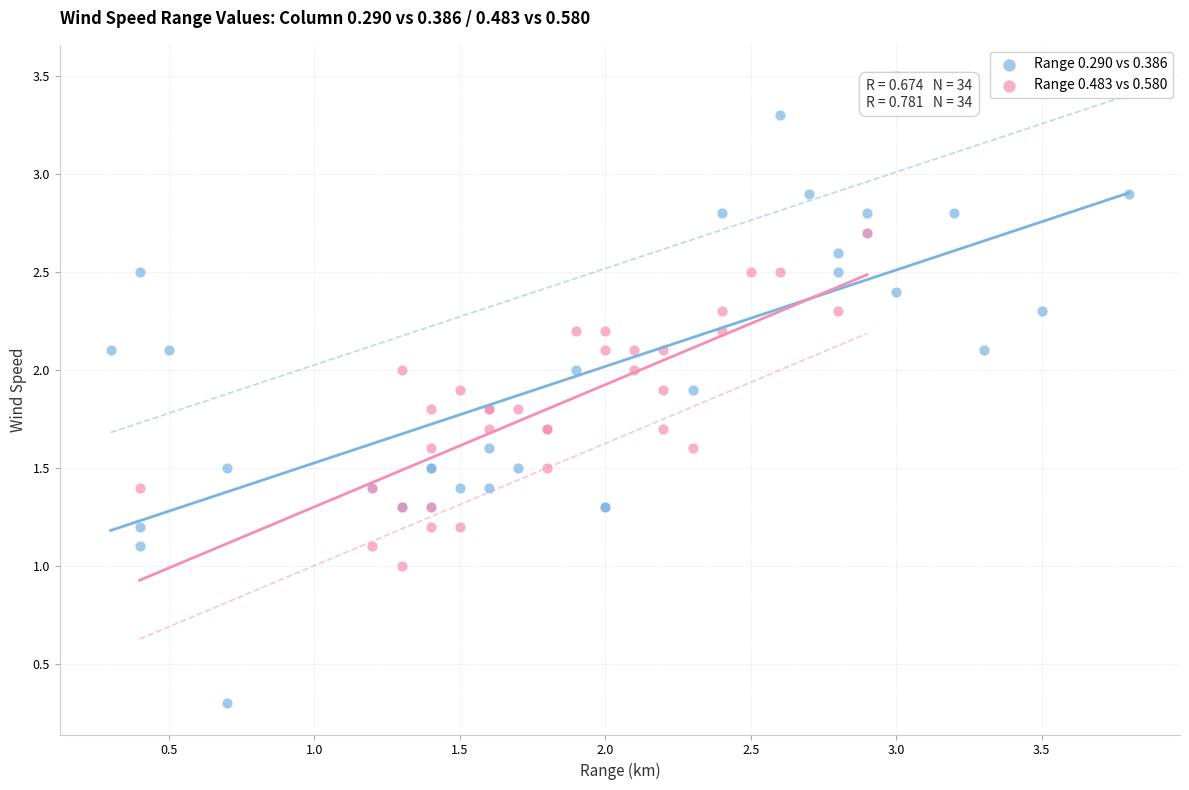

What are all the series names shown in the legend?

Range 0.290 vs 0.386, Range 0.483 vs 0.580